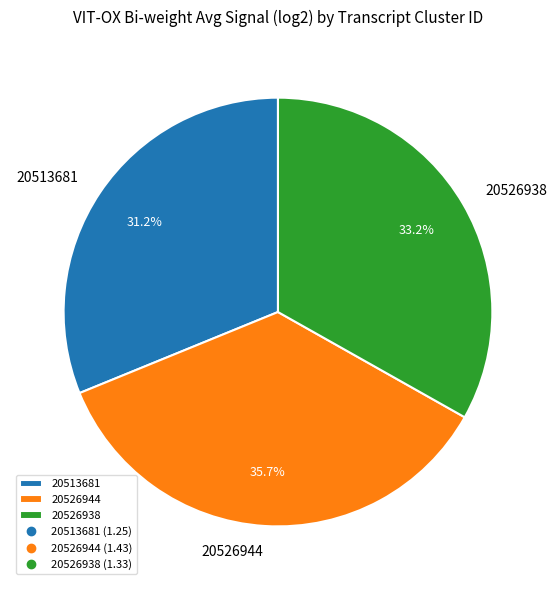

To the nearest percent, what portion does 20526944 represent?

36%